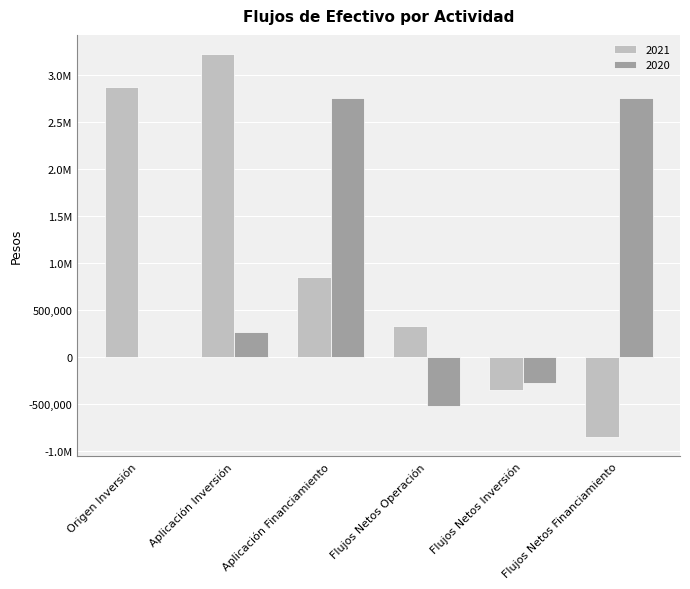

Are the bars grouped side by side (vs. stacked)?

Yes